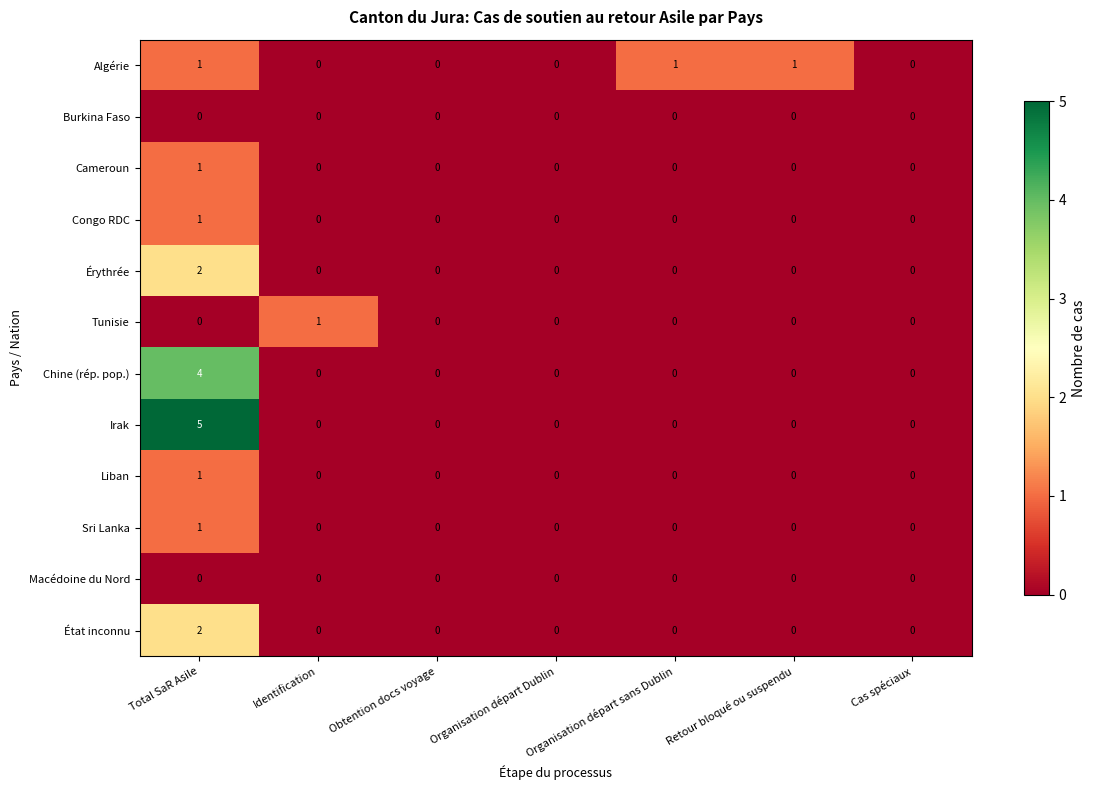

Which series has the widest spread of values?

Irak